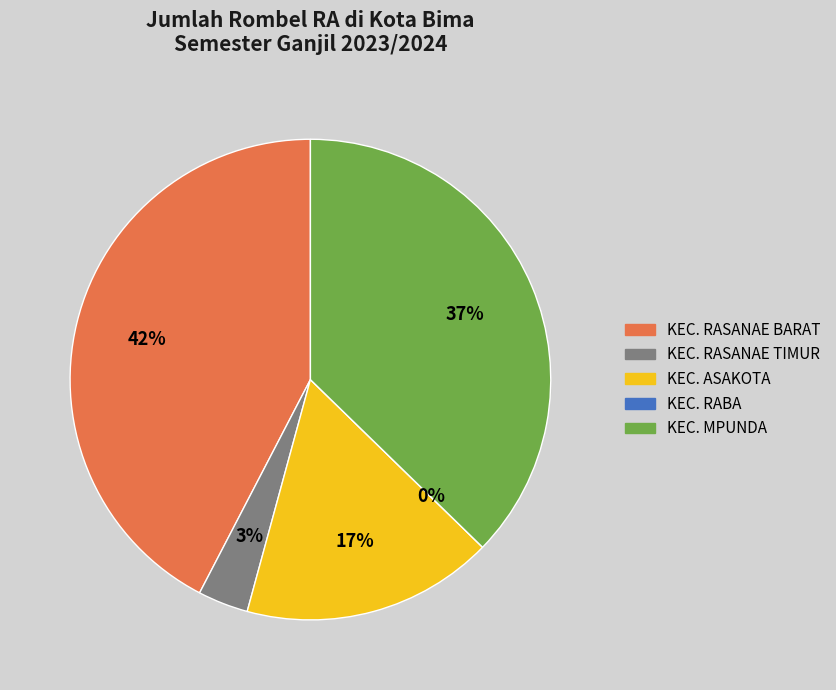

Rank the categories by value from highest to lowest.

KEC. RASANAE BARAT, KEC. MPUNDA, KEC. ASAKOTA, KEC. RASANAE TIMUR, KEC. RABA